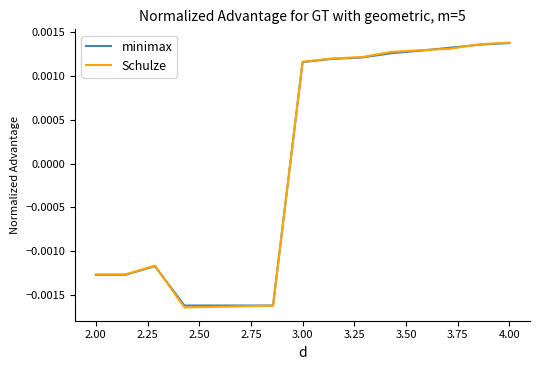

At which label does minimax first exceed 0?

3.00